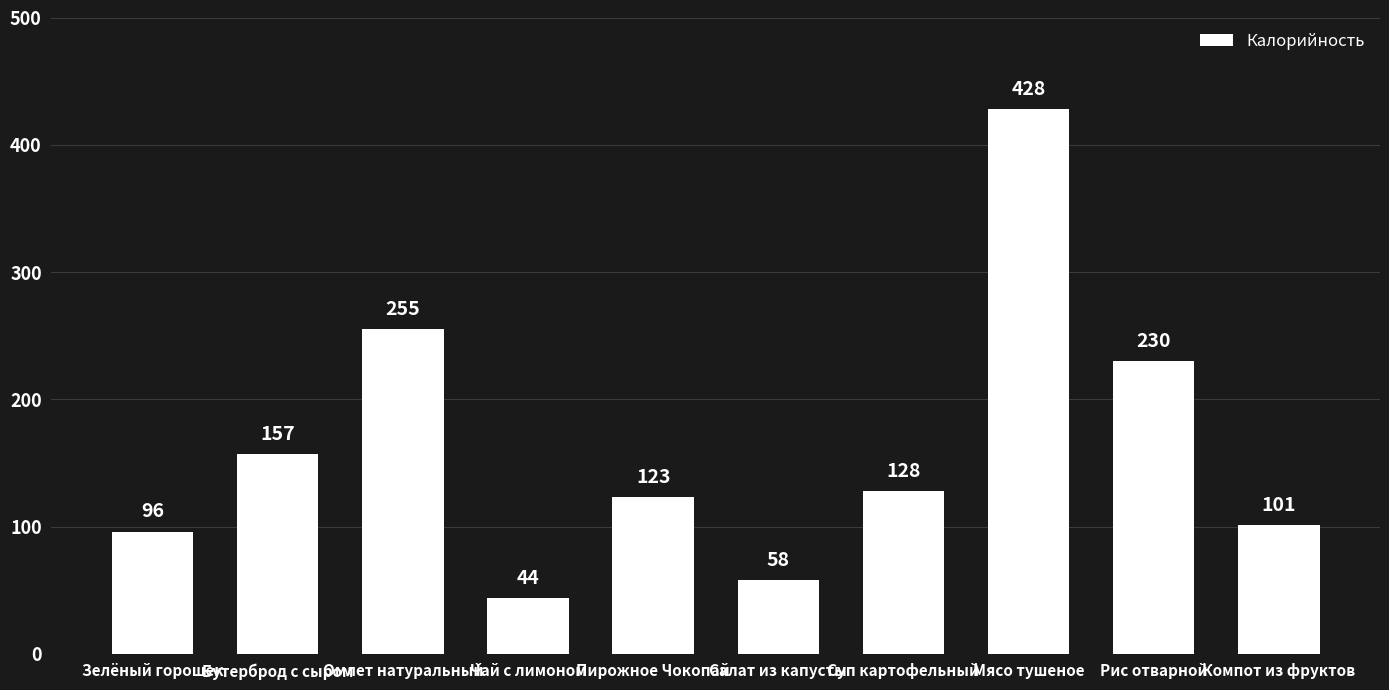

Between Омлет натуральный and Рис отварной, which is larger?

Омлет натуральный